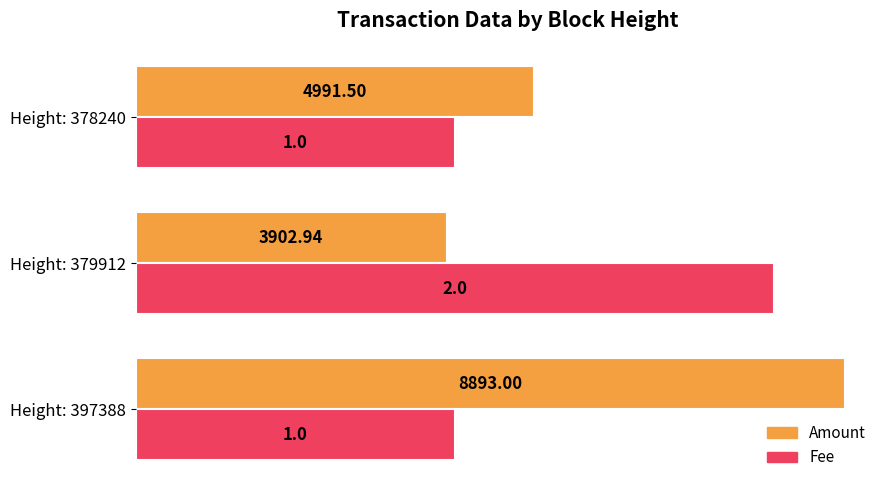

What is the sum of all Amount values?

17787.4